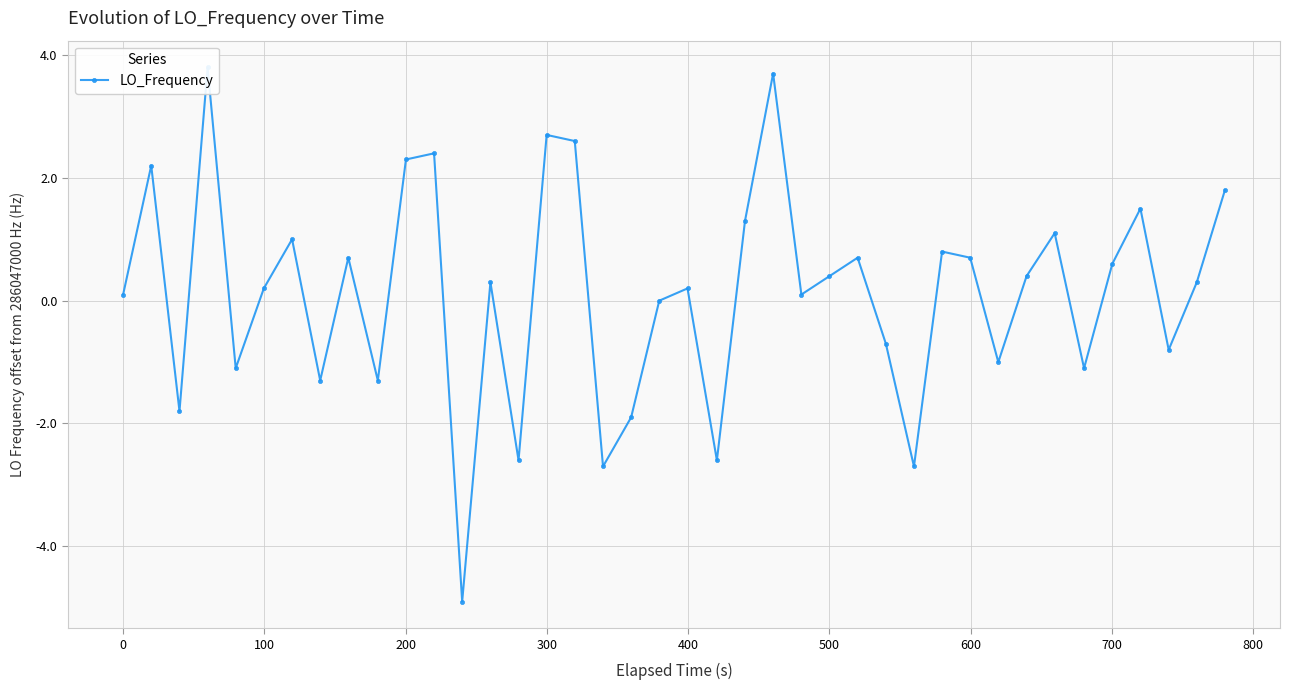

Reading left to right, extract all data points from this chart.

0.1	2.2	-1.8	3.8	-1.1	0.2	1.0	-1.3	0.7	-1.3	2.3	2.4	-4.9	0.3	-2.6	2.7	2.6	-2.7	-1.9	0.0	0.2	-2.6	1.3	3.7	0.1	0.4	0.7	-0.7	-2.7	0.8	0.7	-1.0	0.4	1.1	-1.1	0.6	1.5	-0.8	0.3	1.8